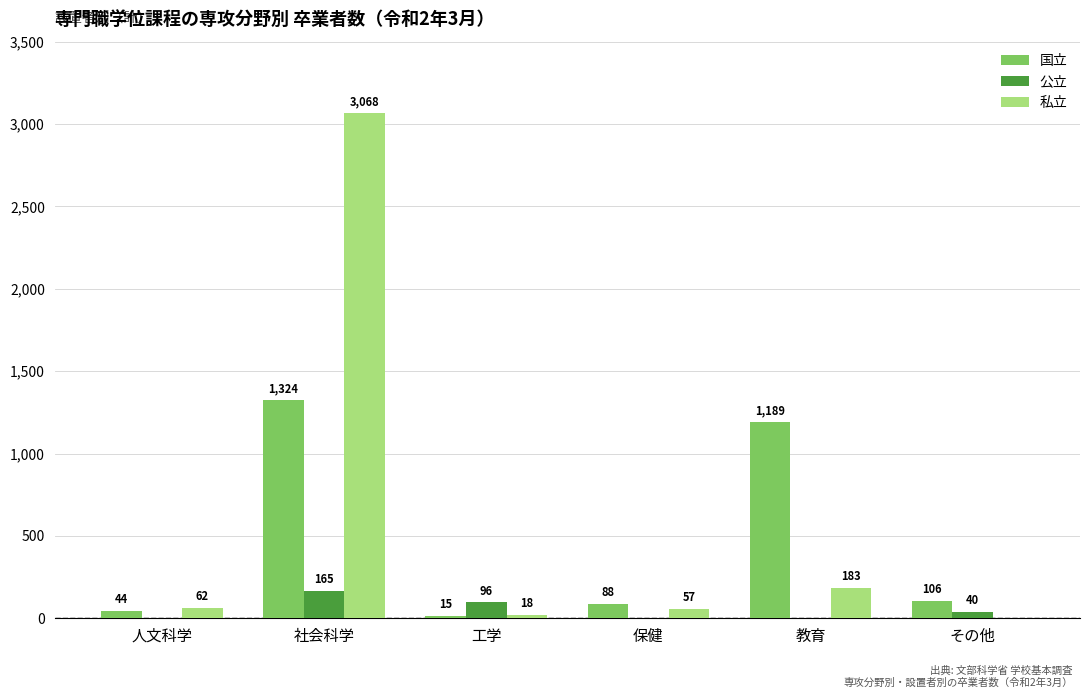

What is the sum of the 私立 values at 社会科学 and 工学?

3086